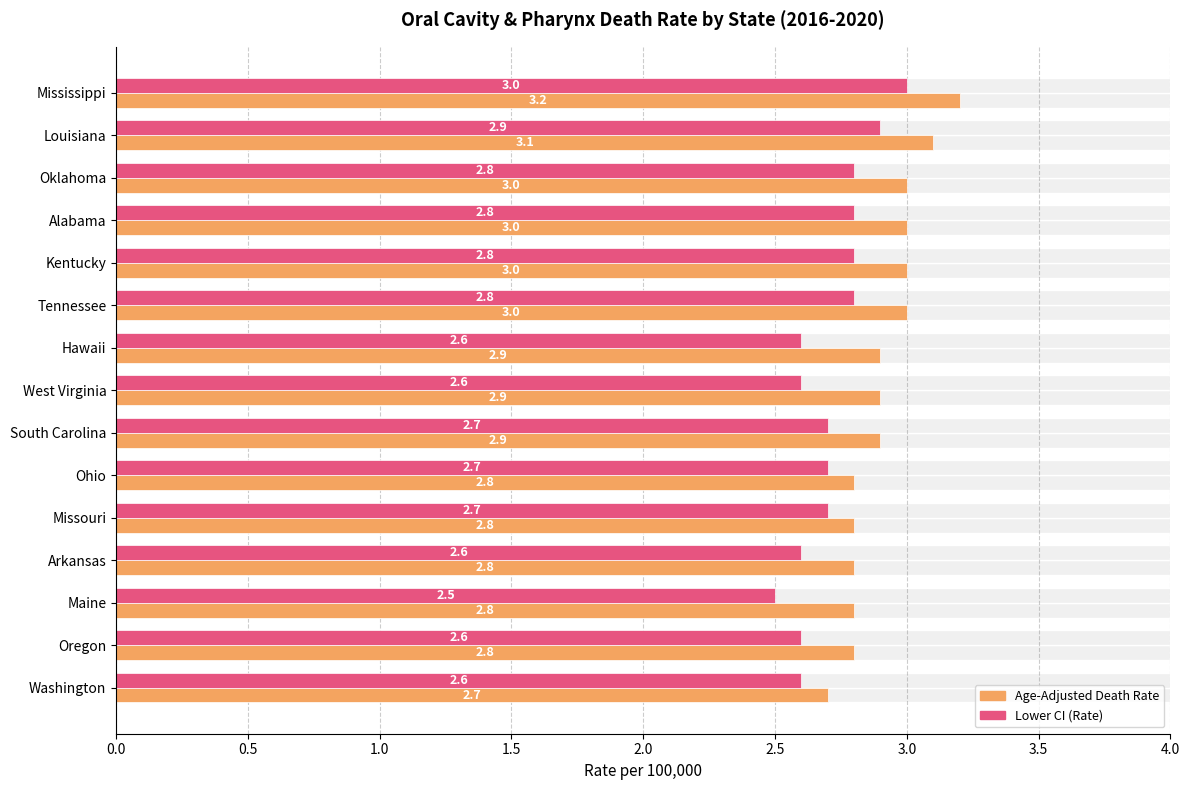

Rank the series by their average value, from lowest to highest.

Lower CI (Rate), Age-Adjusted Death Rate